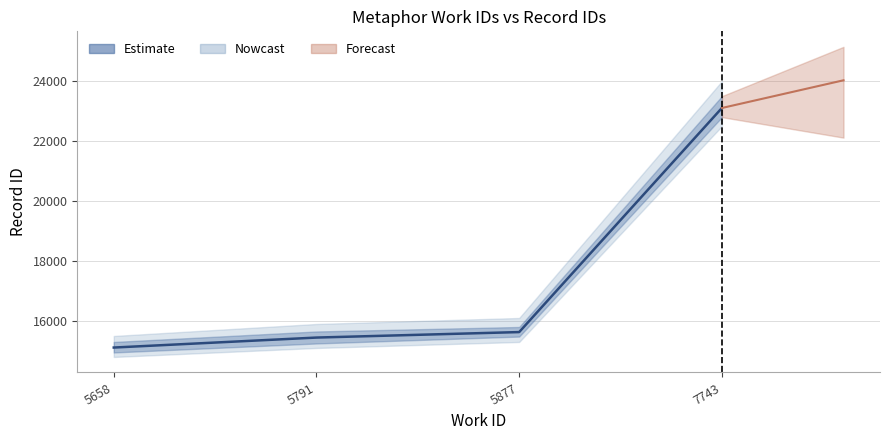

What is the maximum value shown in the chart?

23105